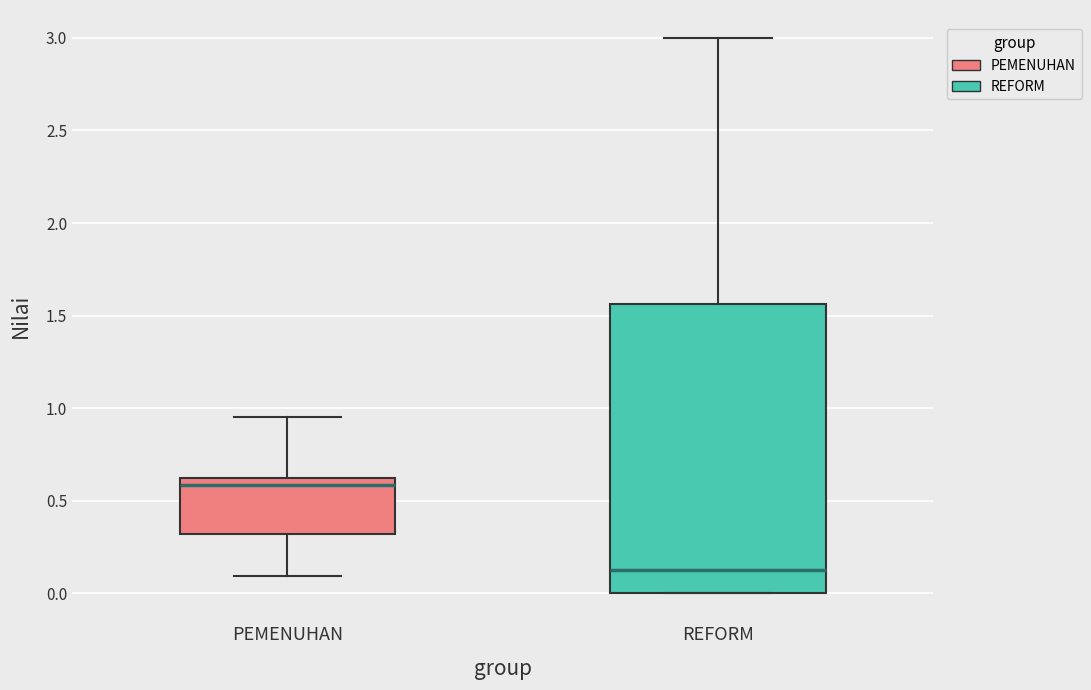

Where does the upper whisker of the box for PEMENUHAN end on the y-axis? The values are not printed on the chart, so give them approximately, as read against the axis.

0.95